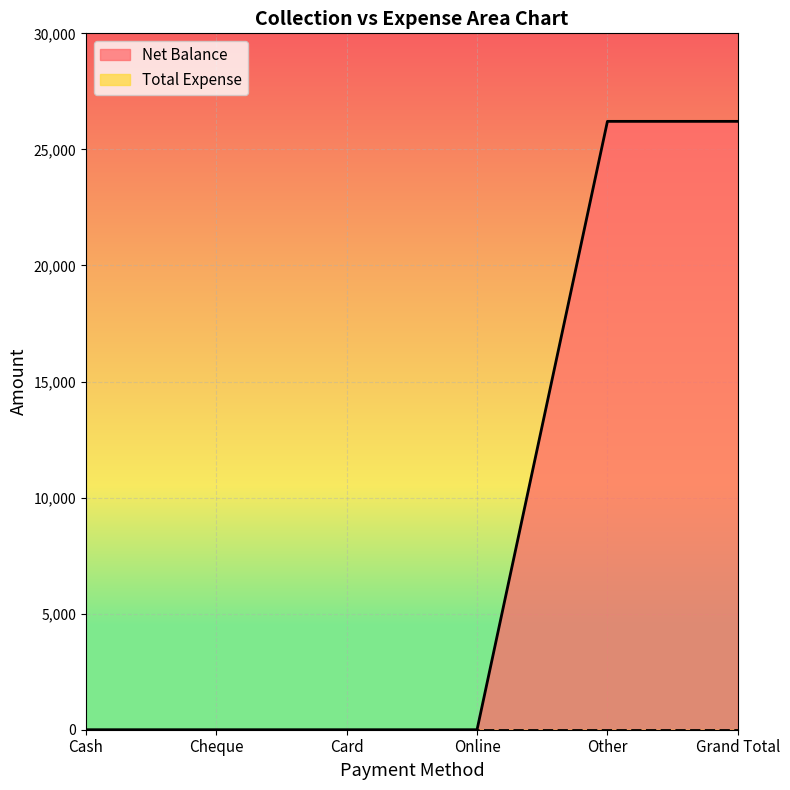

What is the average value?

8736